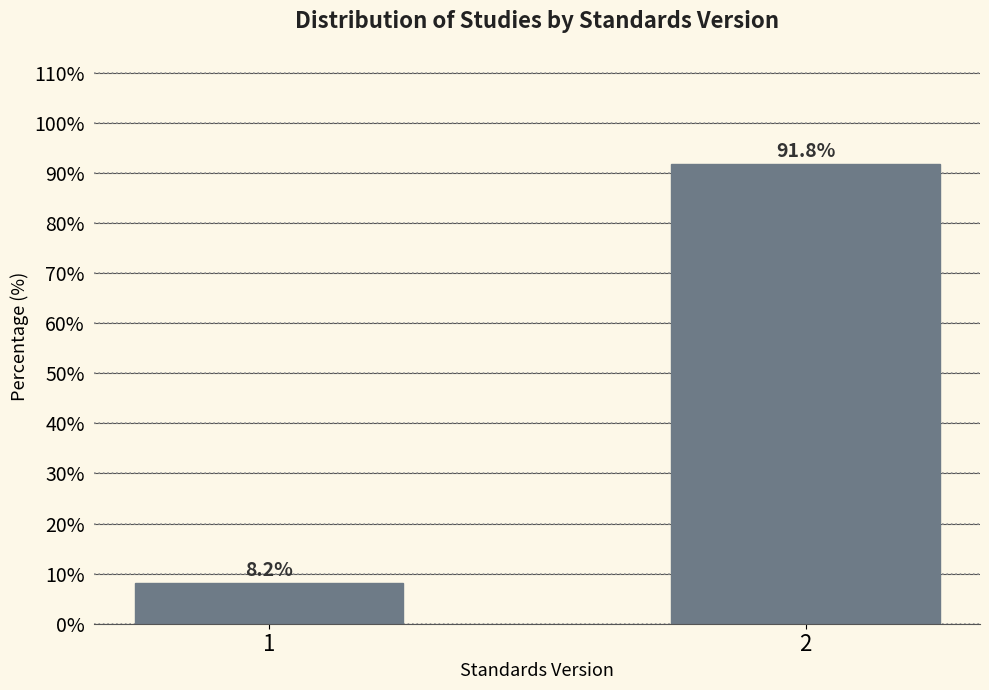

Reading left to right, what are all the values shown in this chart?

8.2	91.8